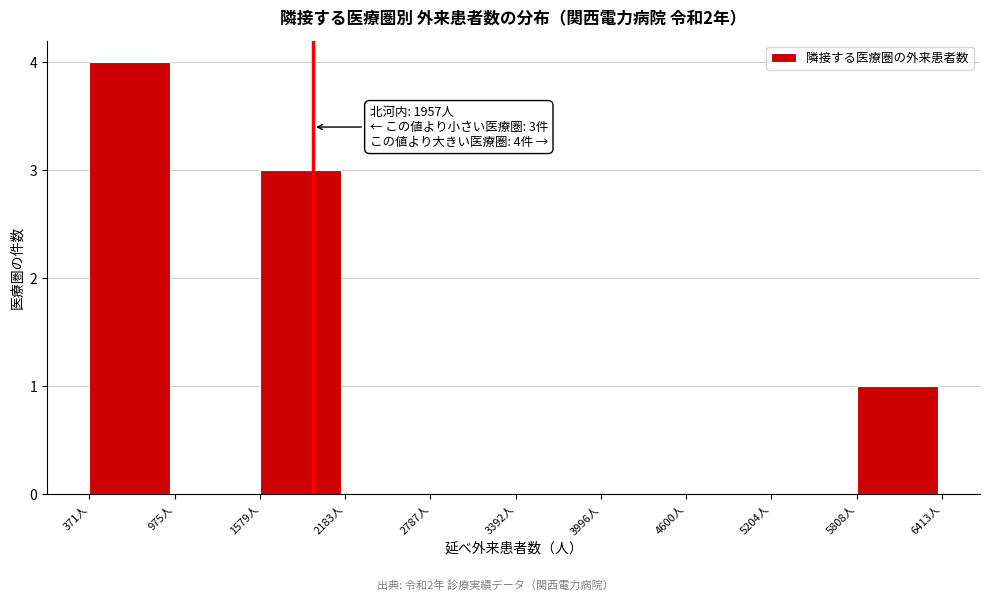

Which range on the x-axis has the tallest bar?

400 to 1000